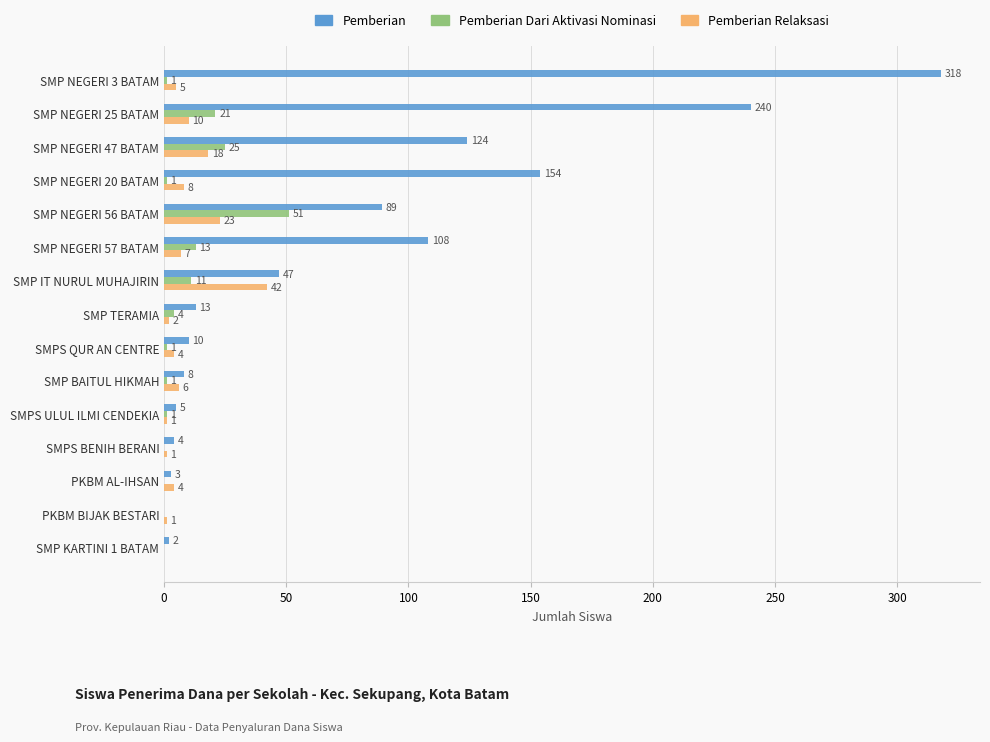

Count the number of data series in this chart.

3